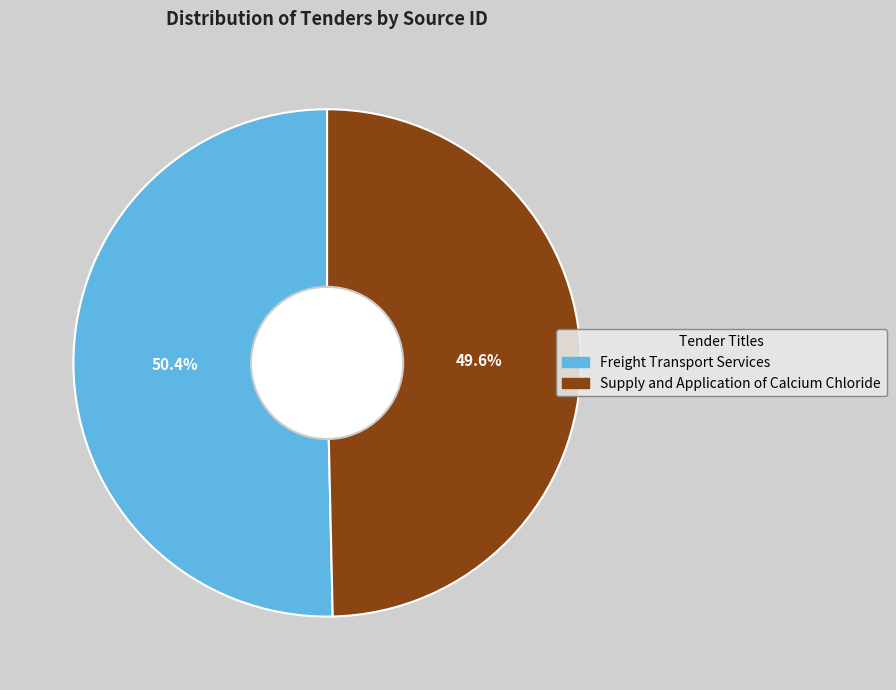

To the nearest percent, what is the average slice percentage?

50%